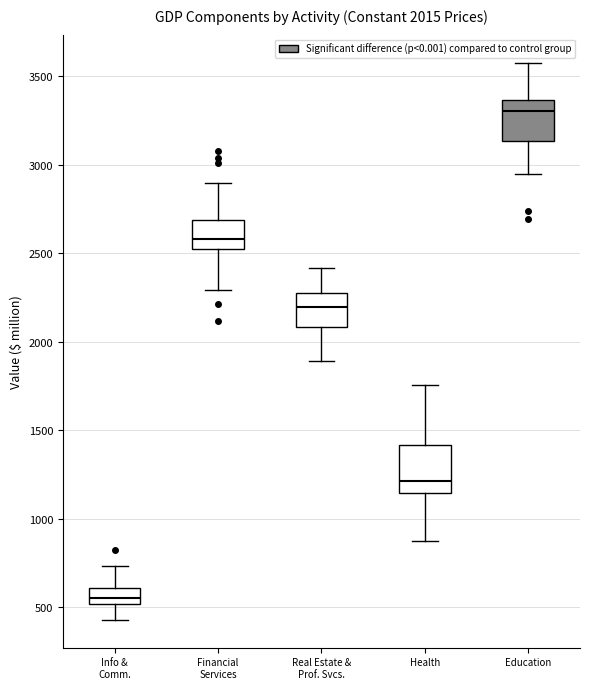

Which box's median line is the lowest?

Info & Comm.